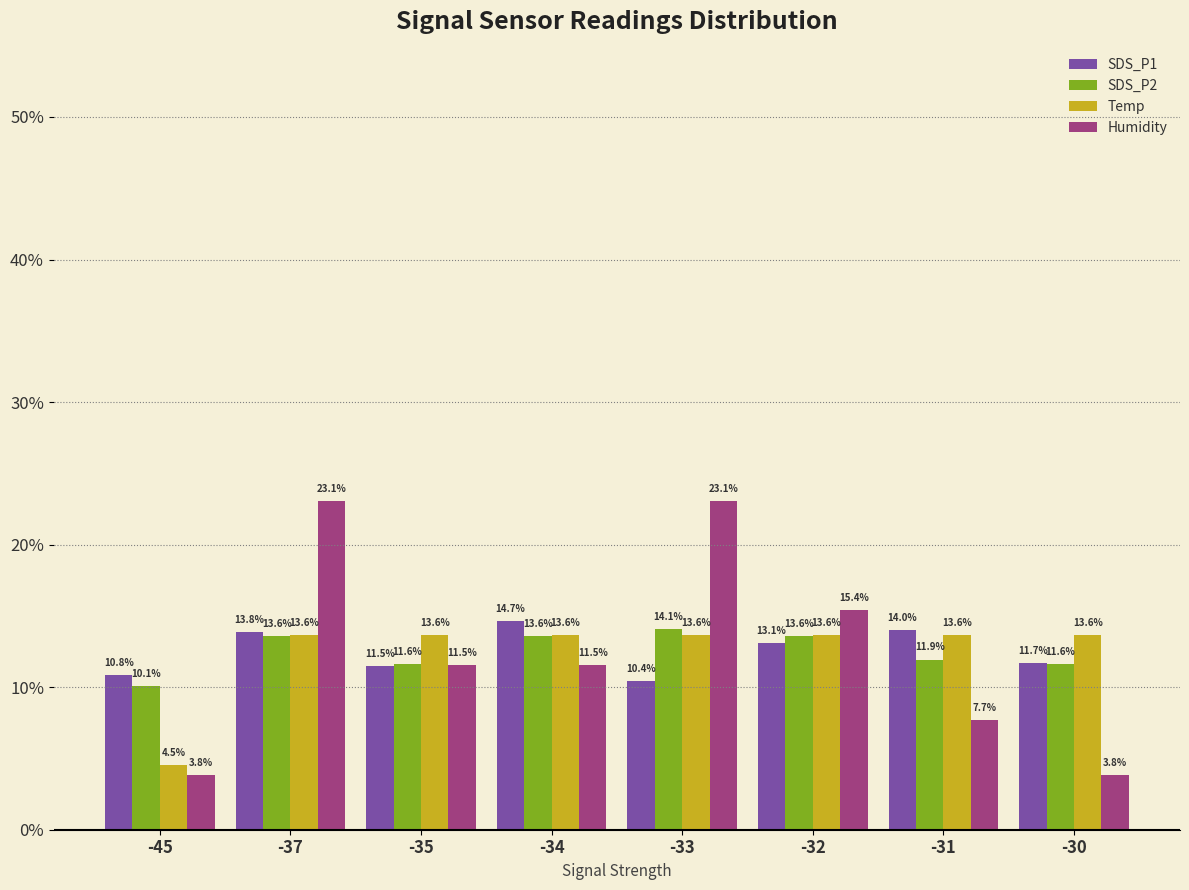

What value does the Humidity series have at -35?

11.5